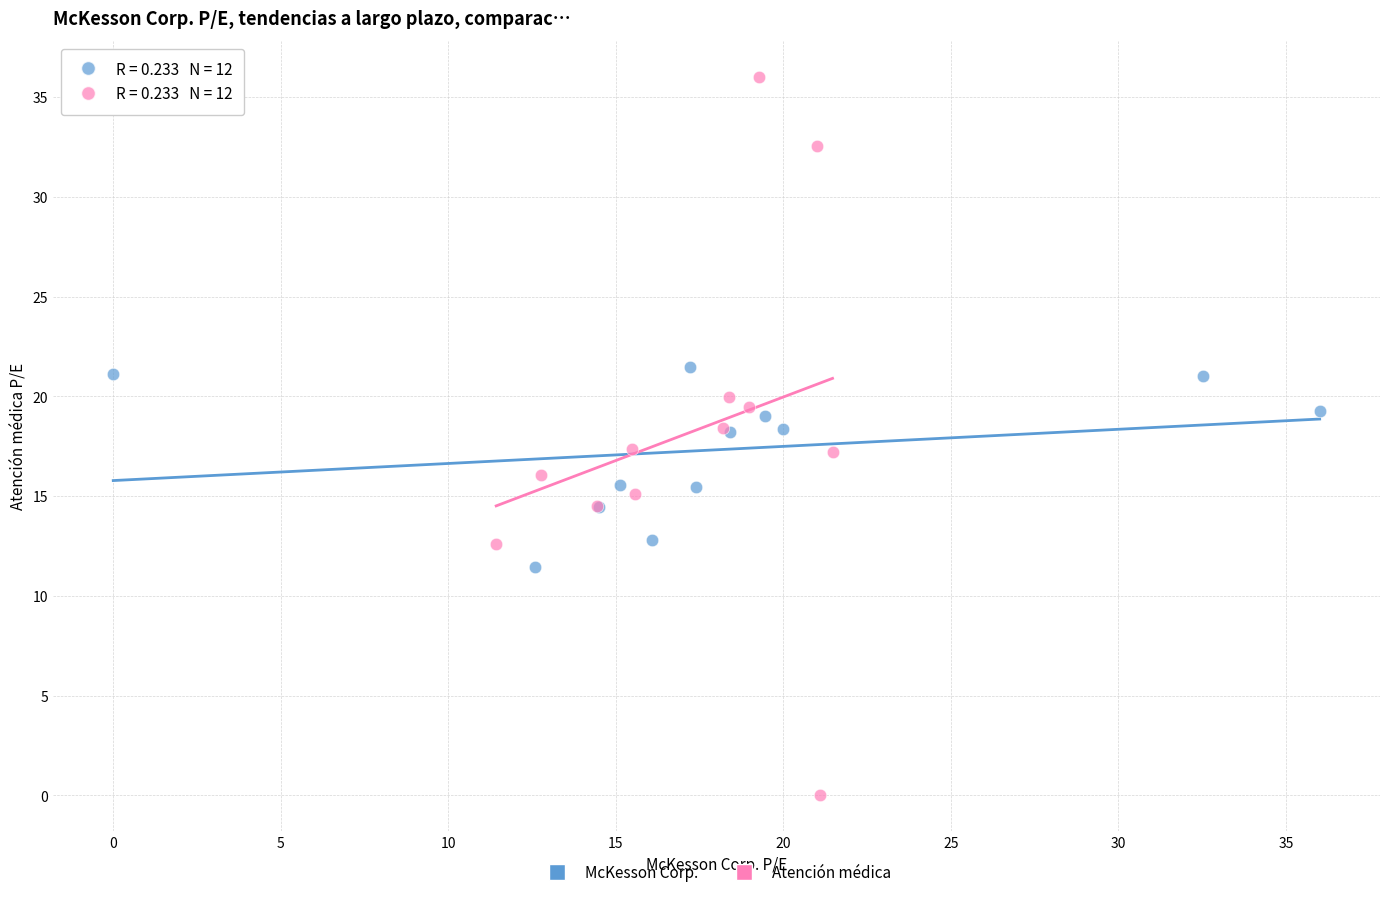

Which series contains the highest Y value?

Atención médica